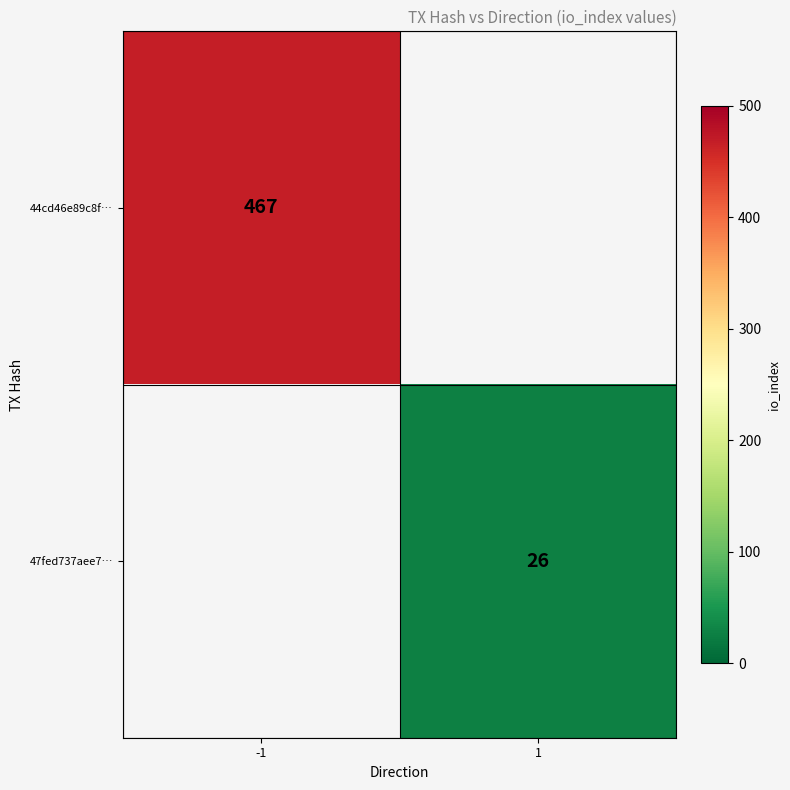

Is it true that 47fed737aee7… equals 7 at 1?

False